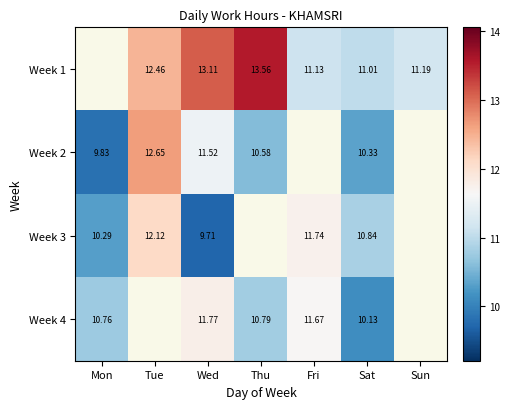

Is the value of Week 2 at Sat greater than the value of Week 3 at Wed?

Yes